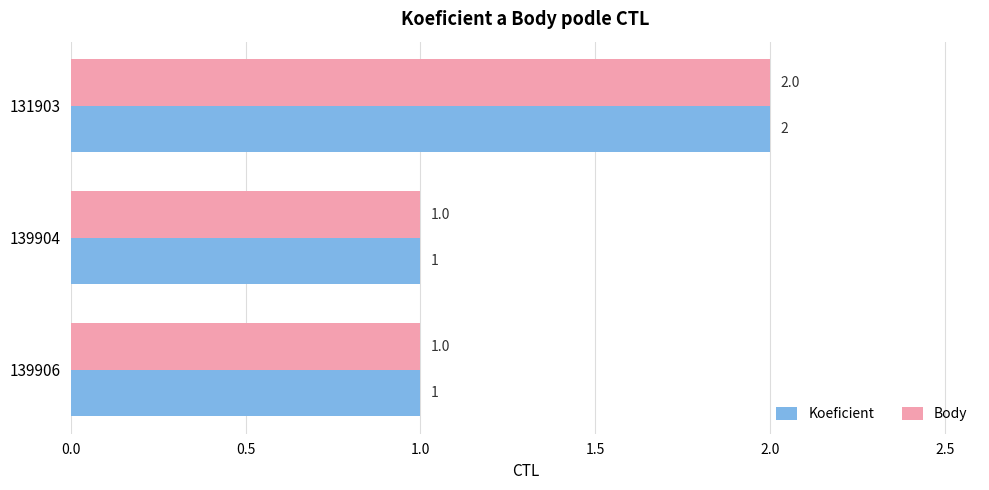

At which category is the sum across all series the highest?

131903